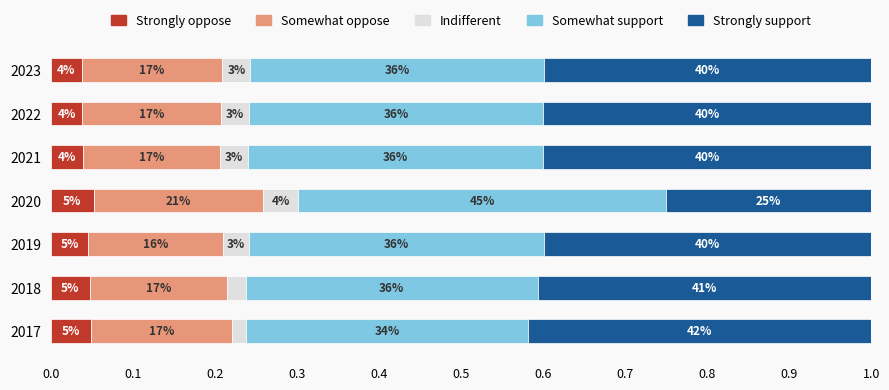

Which series has the largest range (max minus min)?

Strongly support